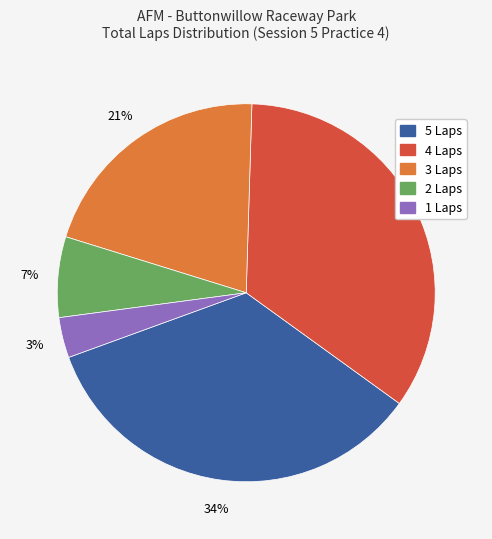

To the nearest percent, what is the difference between the largest and smallest slice percentages?

31%